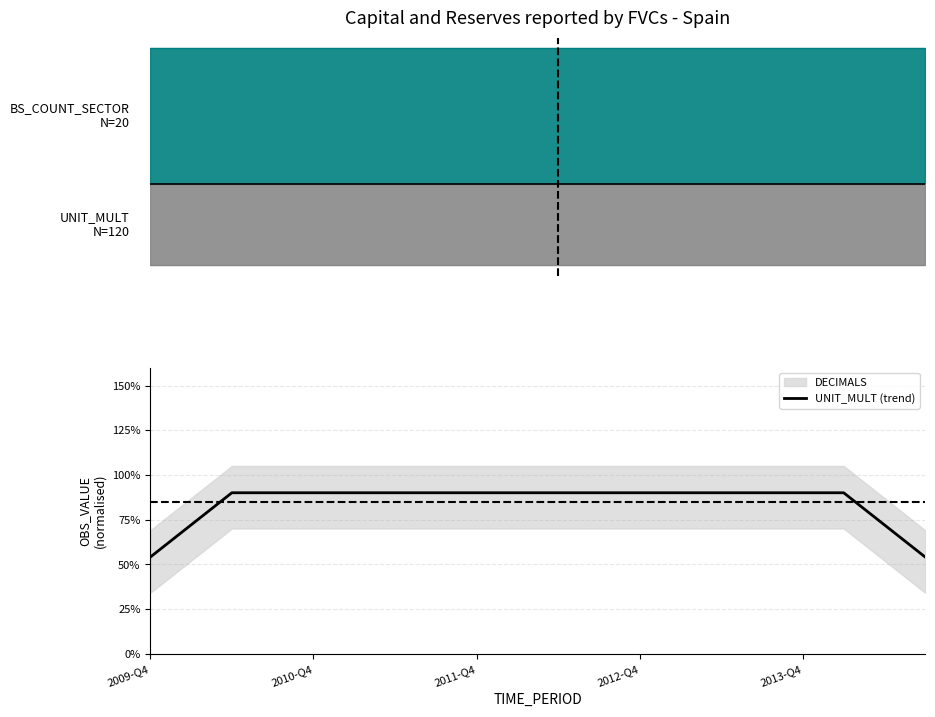

Reading left to right, list all the values displayed in this chart.

0.5	0.7	0.9	0.9	0.9	0.9	0.9	0.9	0.9	0.9	0.9	0.9	0.9	0.9	0.9	0.9	0.9	0.9	0.7	0.5